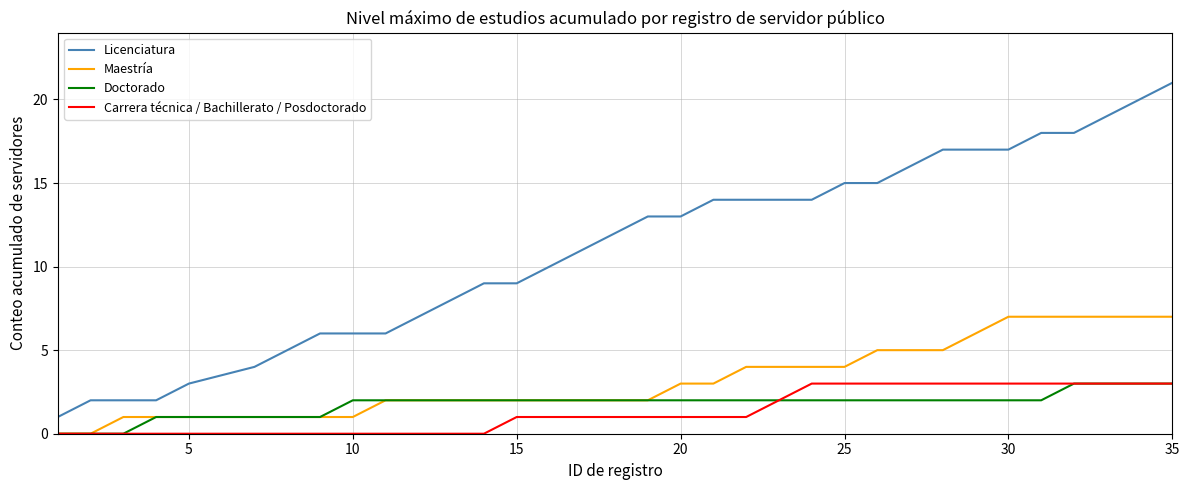

What is the sum of all Maestría values?

110